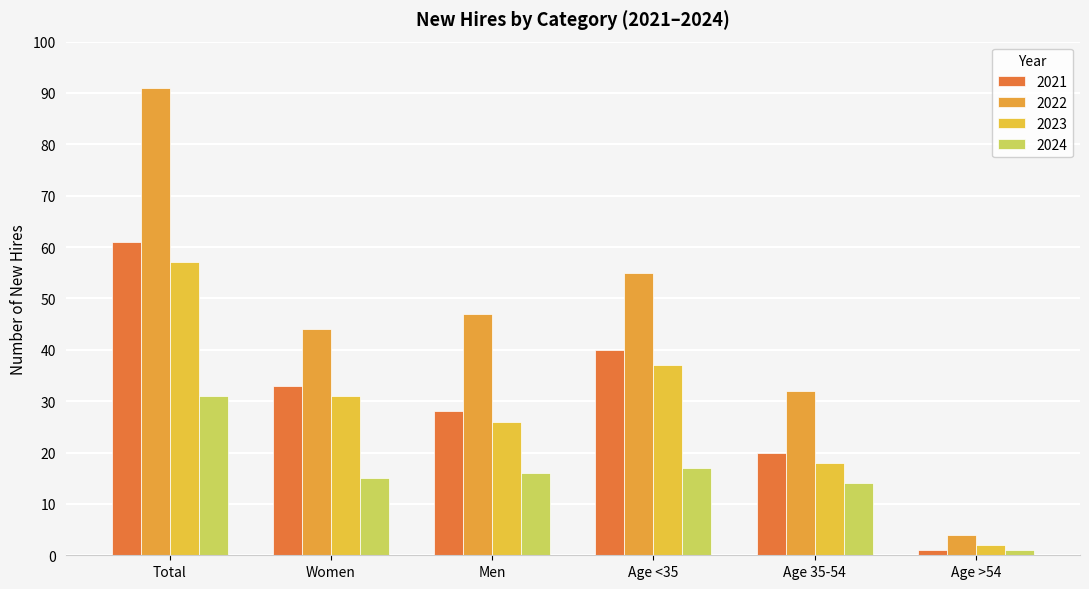

The 2021 series shows 16 at Men. True or false?

False